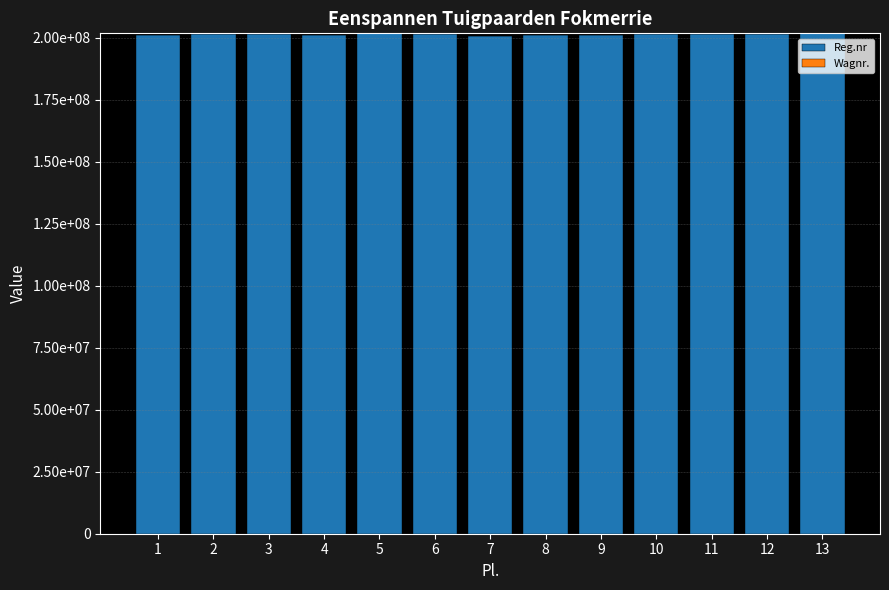

Are the bars grouped side by side (vs. stacked)?

No